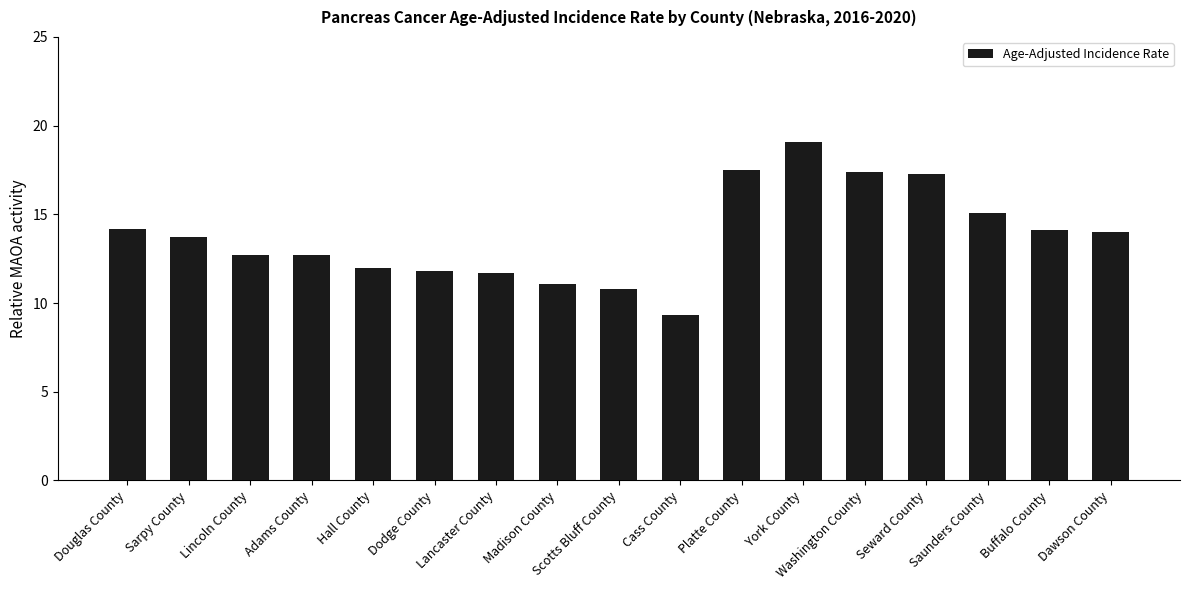

True or false: the data shows 6.7 at Seward County.

False